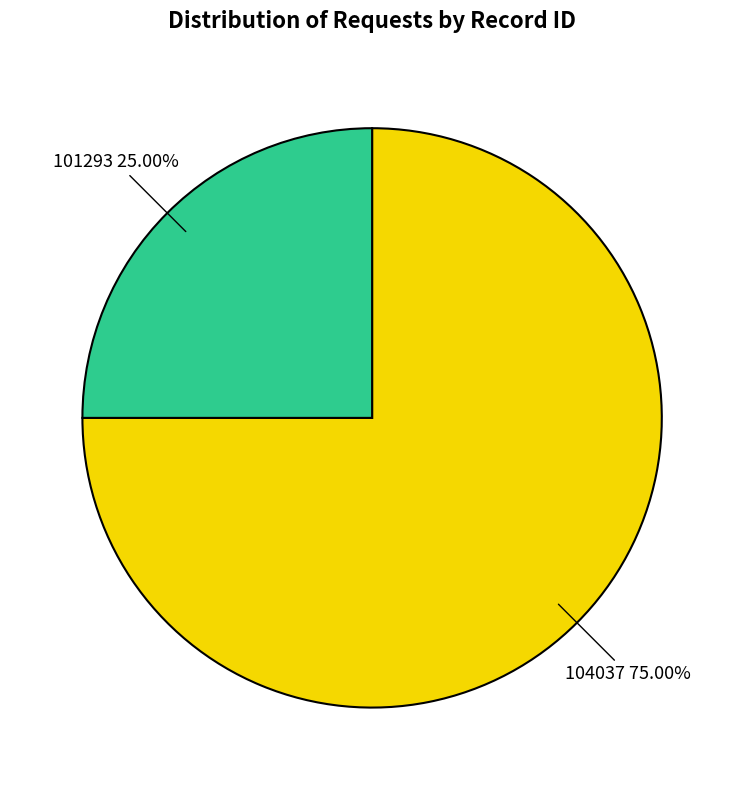

Approximately how many times larger is the value at 101293 compared to 104037?

0.3